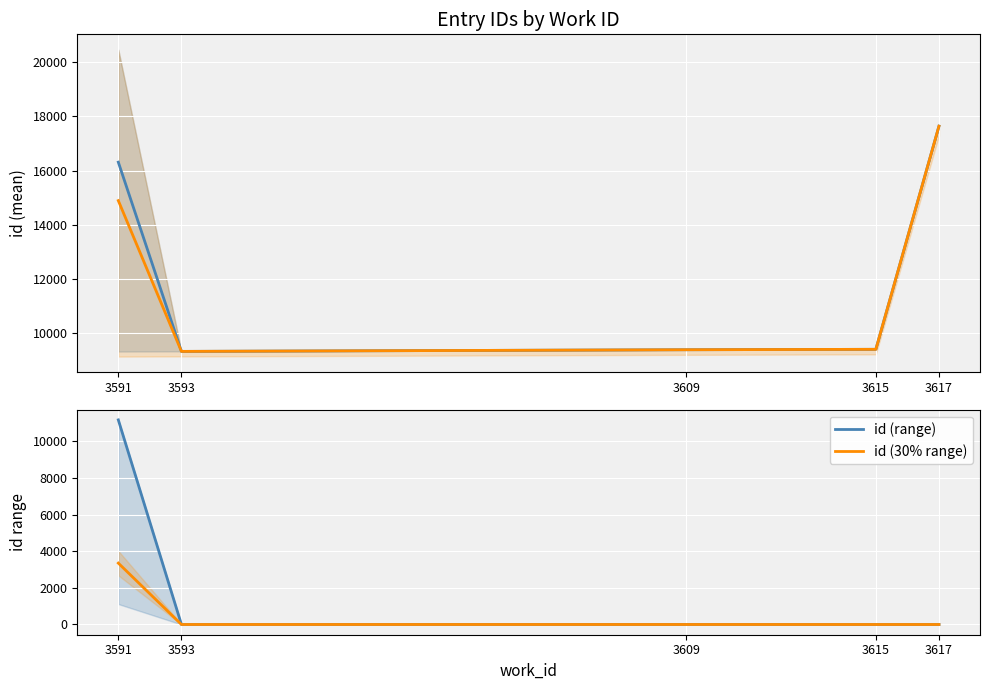

Where is the first local minimum for id (30% range)?

3593